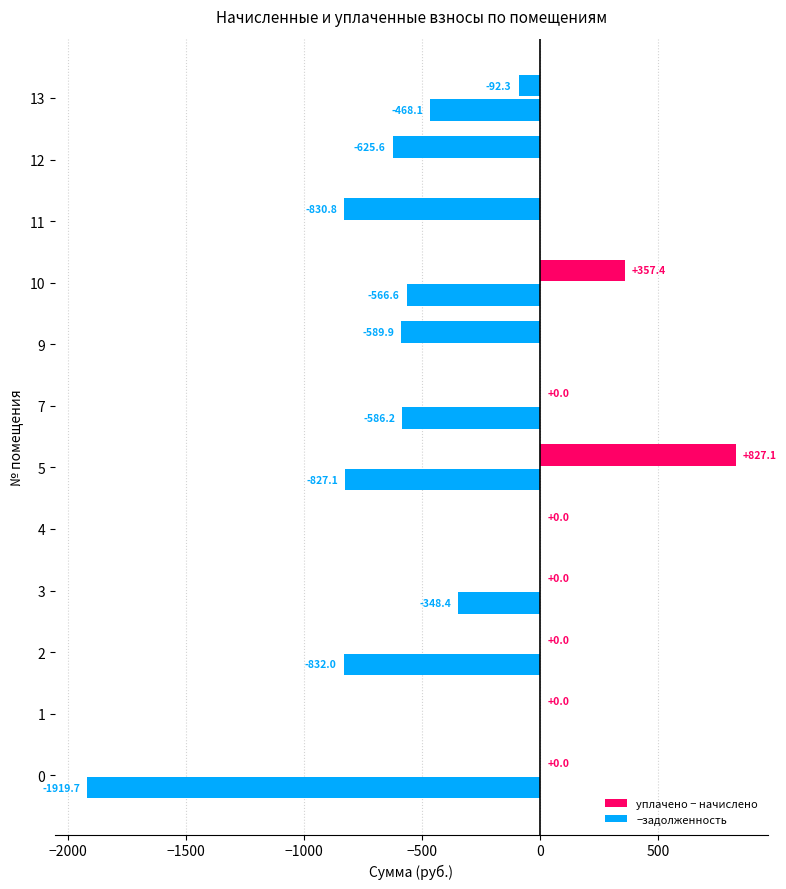

How many data points in −задолженность are above -348?

5